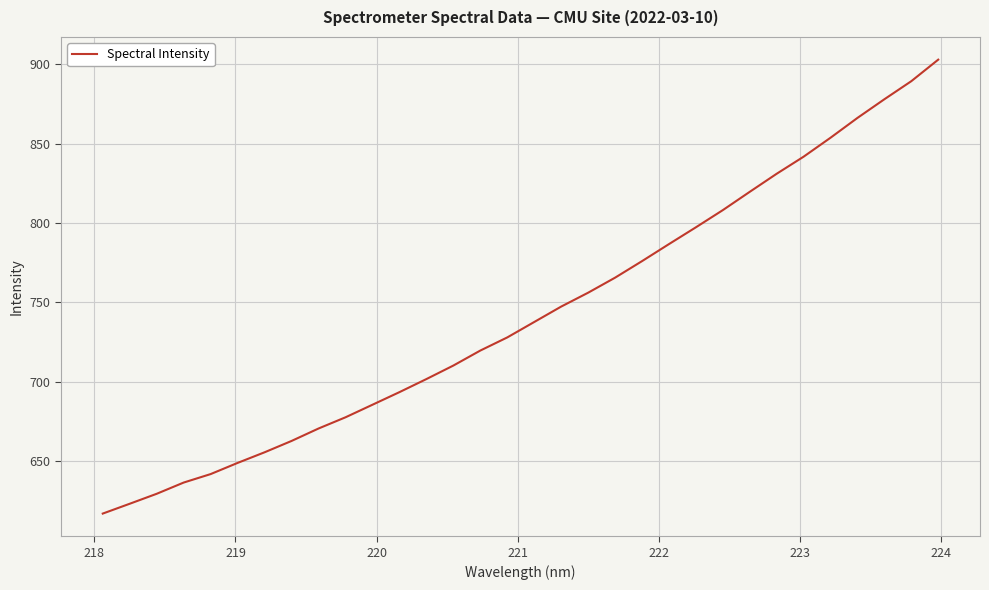

Does the chart have visible grid lines?

Yes